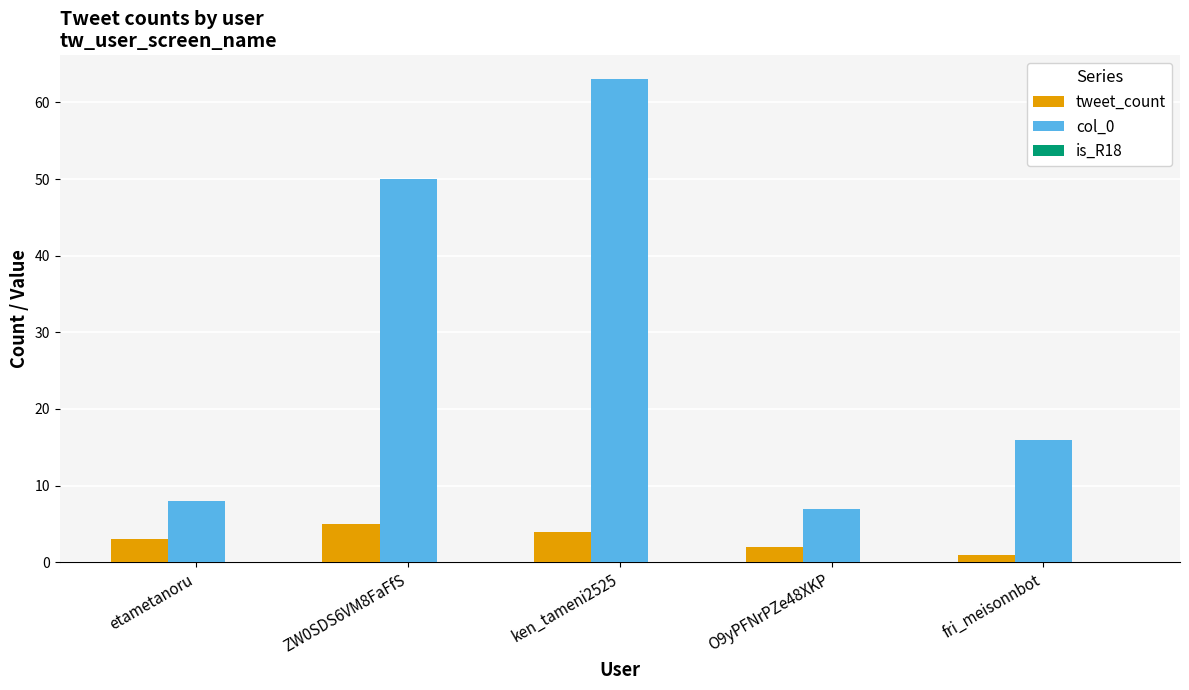

Are the bars horizontal?

No